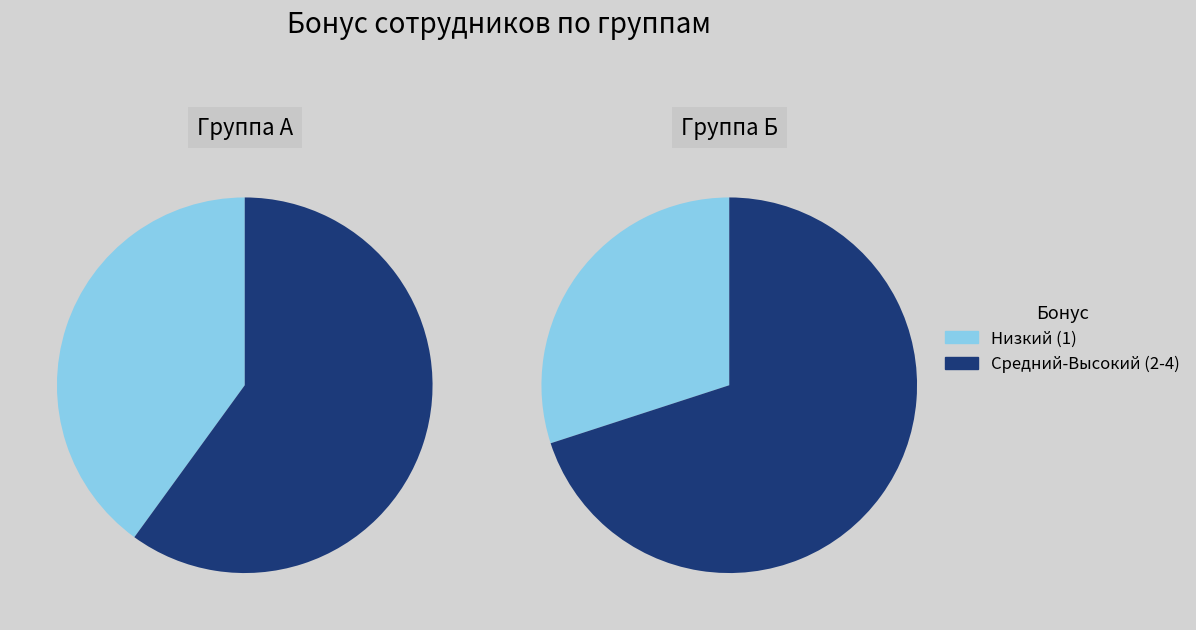

Is it true that Маня is 17% of the pie?

False